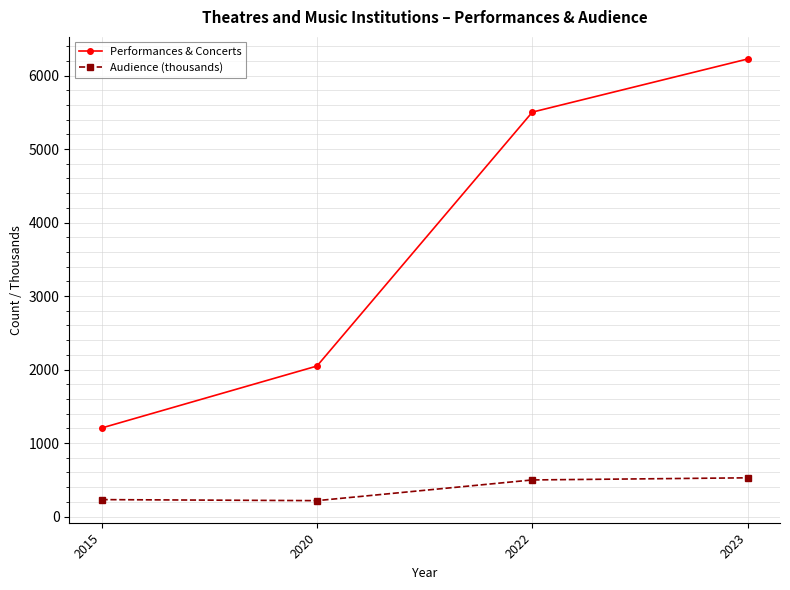

What is the value of the Audience (thousands) point at the 2nd from the left?

216.9